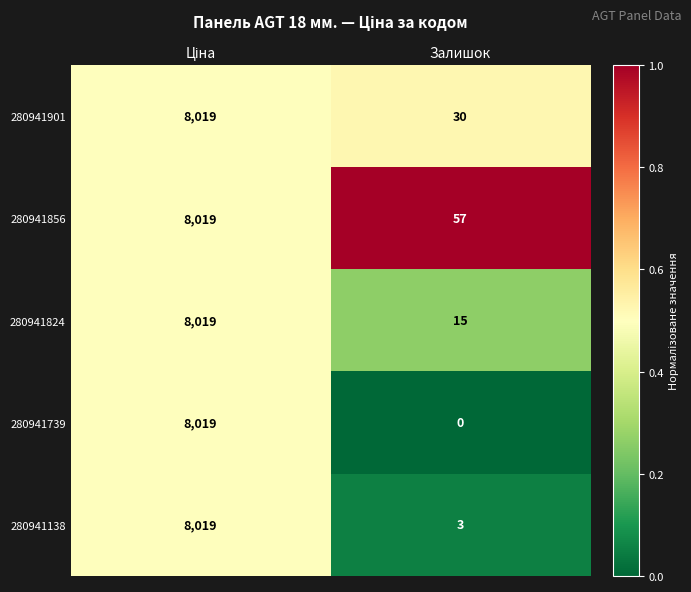

Reading left to right, what are all the values shown in this chart?

280941901: 8019	30
280941856: 8019	57
280941824: 8019	15
280941739: 8019	0
280941138: 8019	3